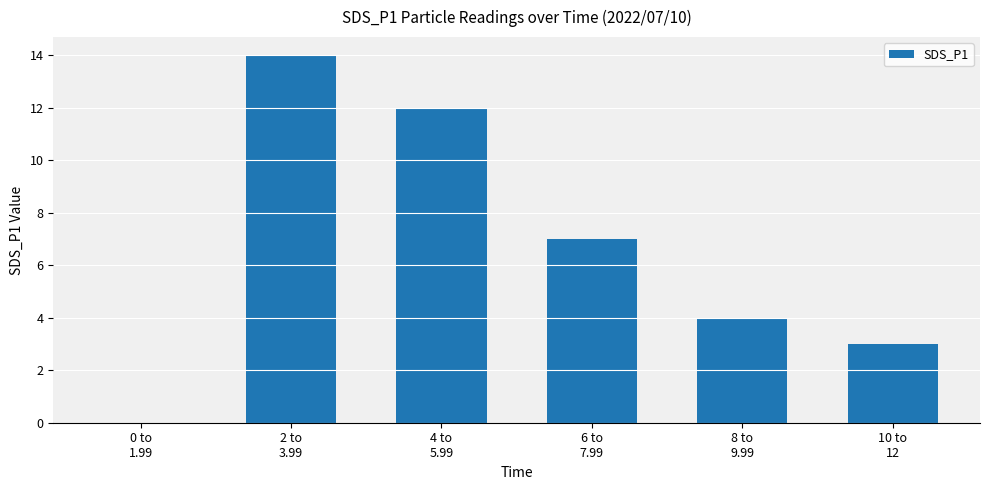

What is the sum of all values?

40